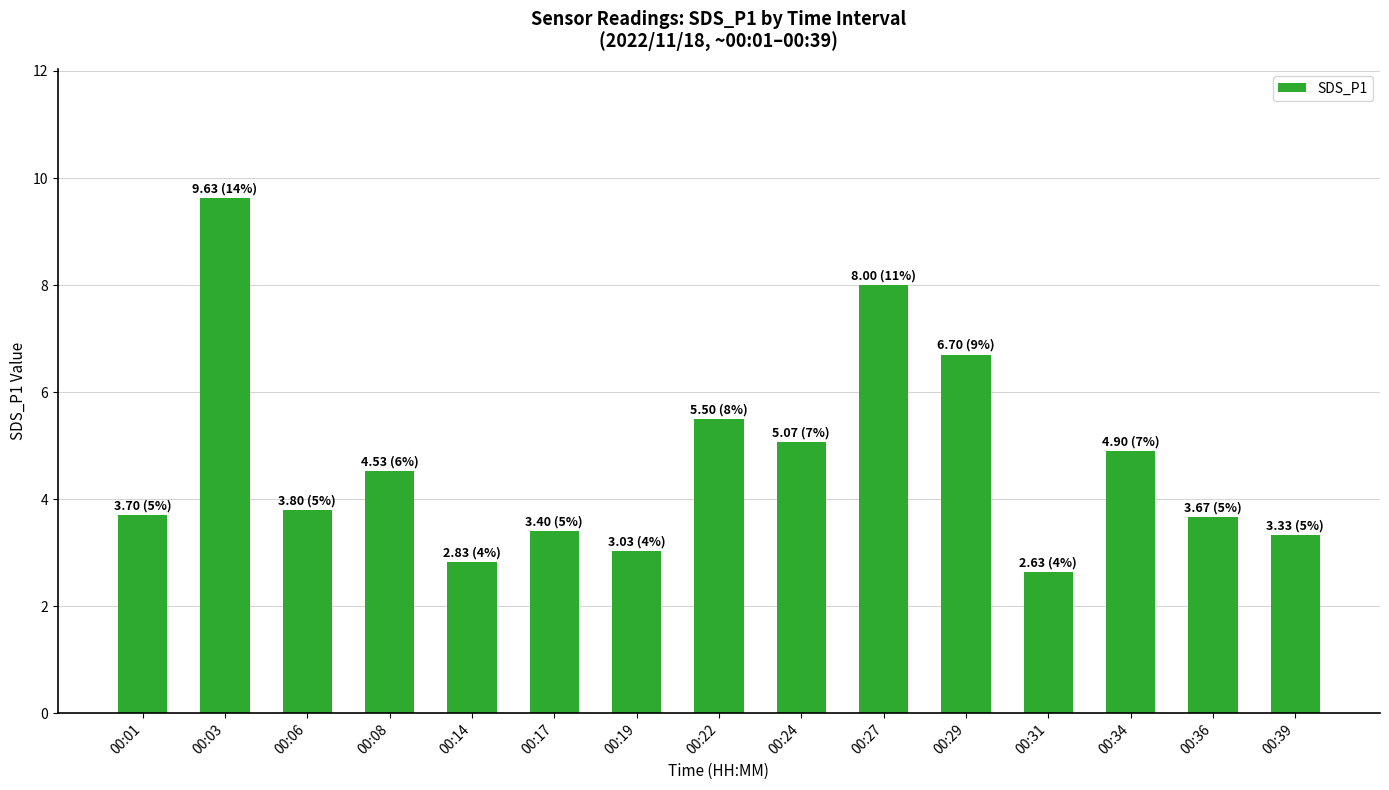

Reading left to right, what are all the values shown in this chart?

3.7	9.6	3.8	4.5	2.8	3.4	3.0	5.5	5.1	8.0	6.7	2.6	4.9	3.7	3.3